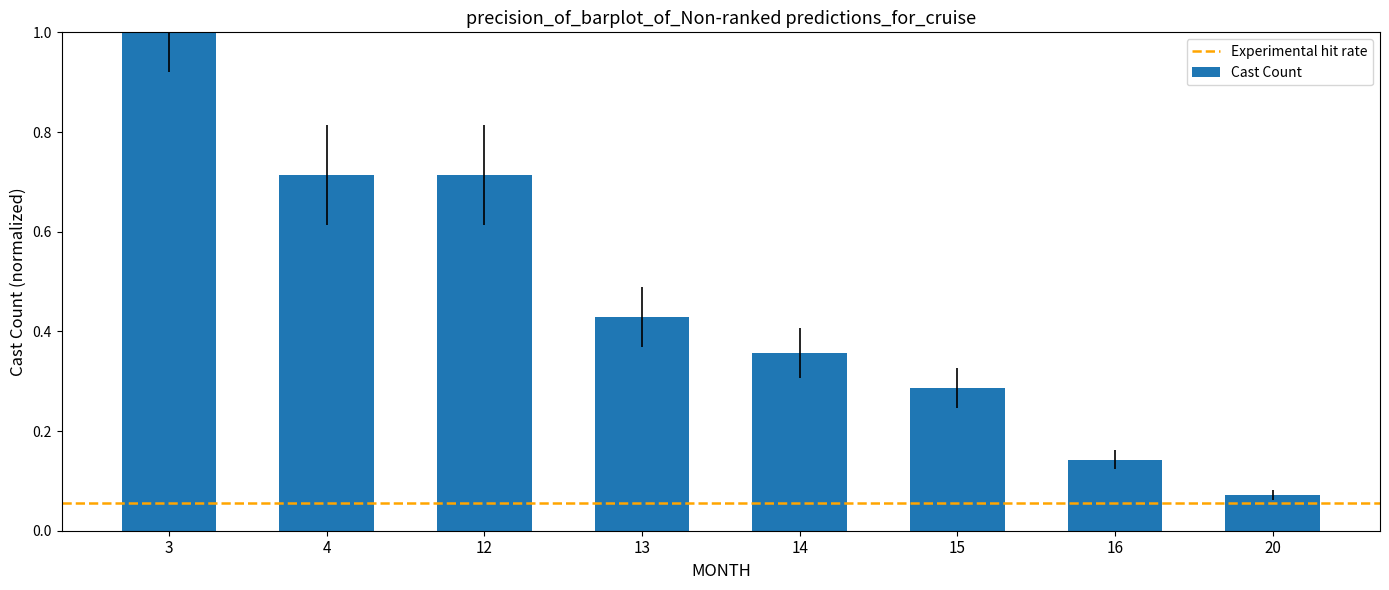

Where is the data nearest to the value 0?

20